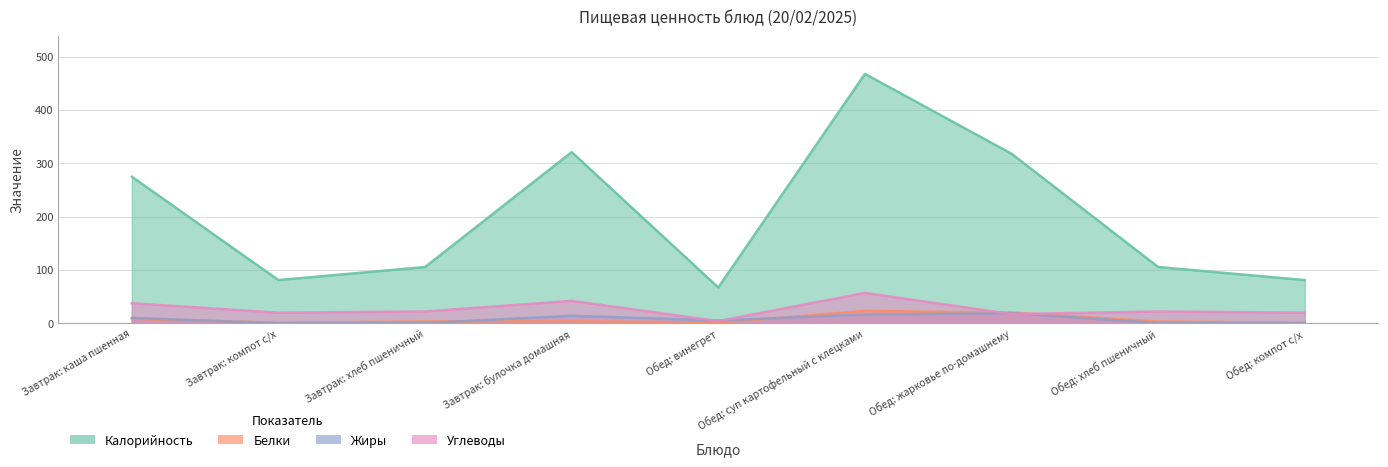

Which series has the widest spread of values?

Калорийность